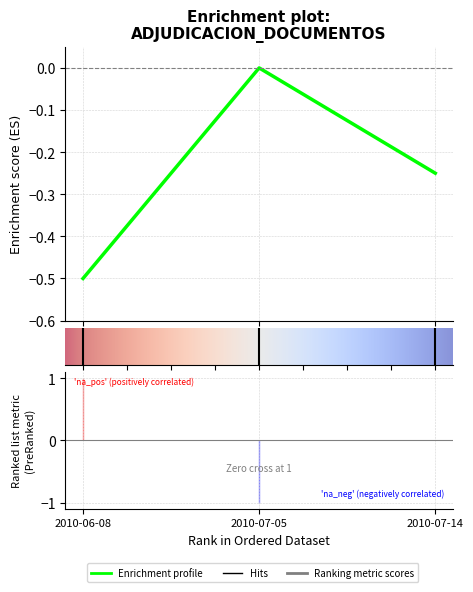

What is the label of the 1st point from the right?

2010-07-14